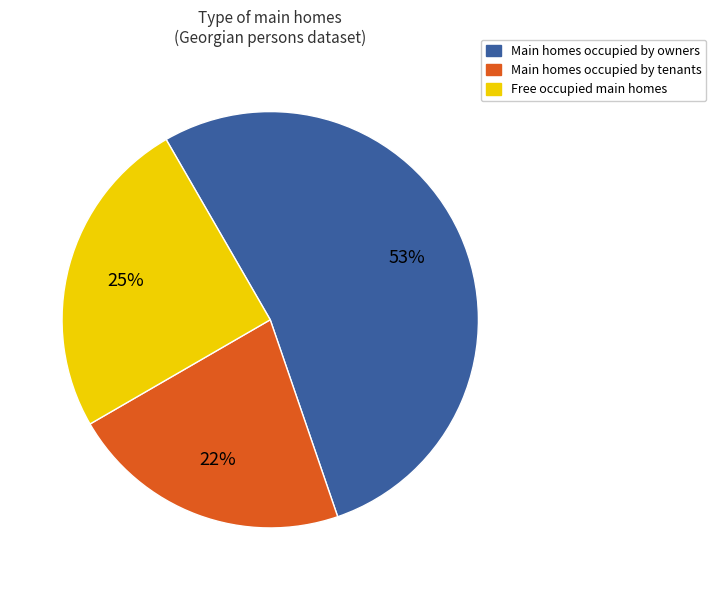

To the nearest percent, what is the difference between the largest and smallest slice percentages?

31%